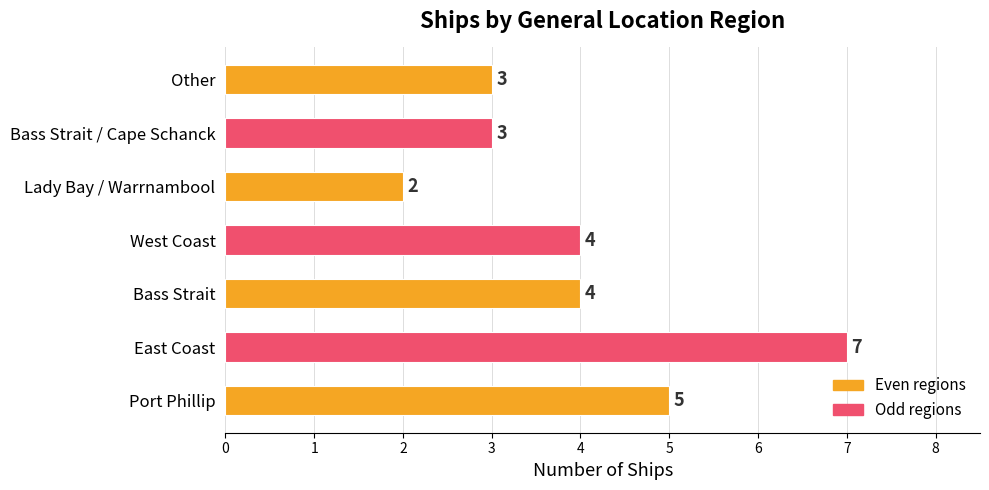

Which category has the highest value across all series?

East Coast